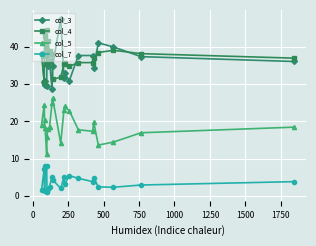

What is the value of the col_4 point at the 16th from the left?

35.7